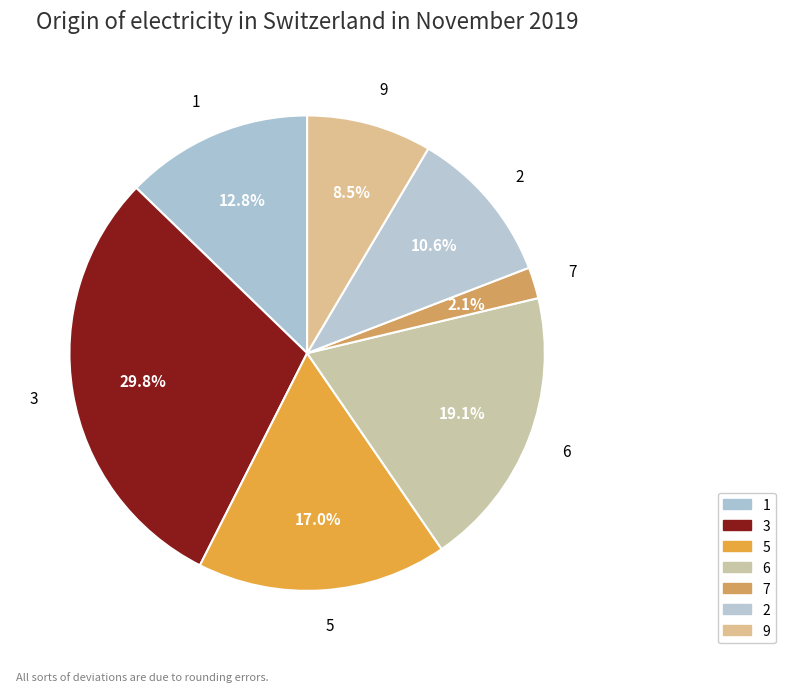

Rank the categories by value from highest to lowest.

3, 6, 5, 1, 2, 9, 7